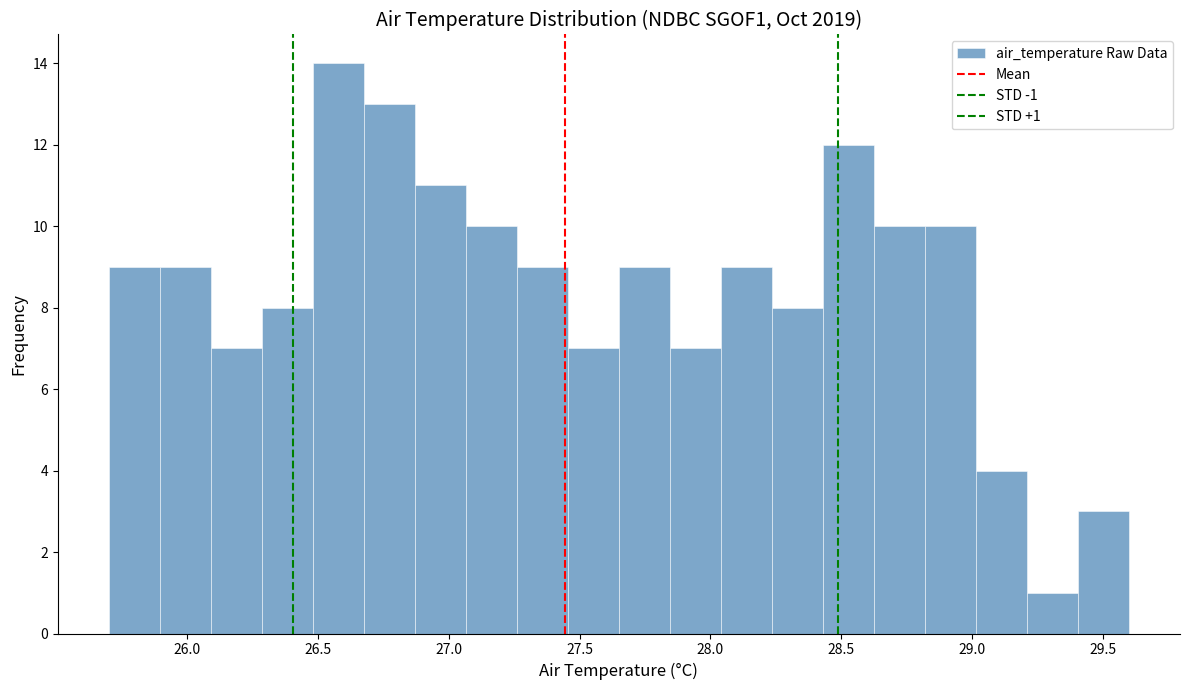

Read against the x-axis, roughly where is the centre of the tallest bar?

26.60